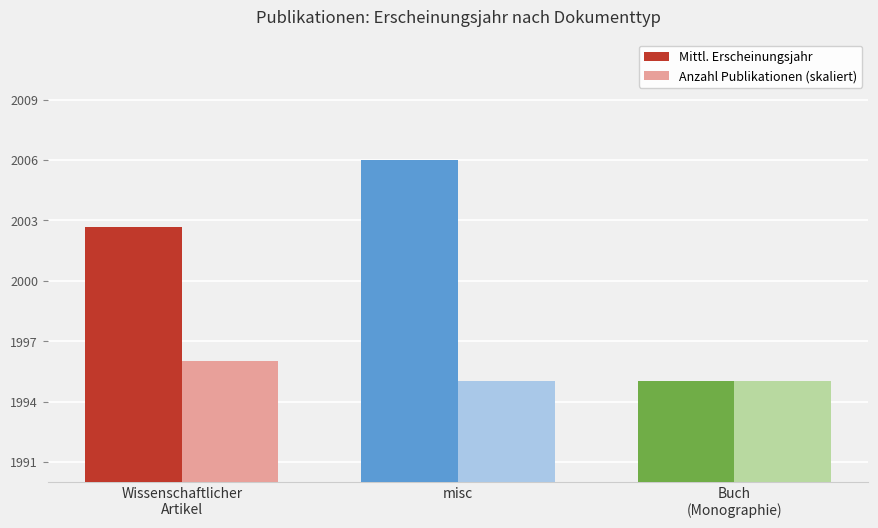

Is the value of Mittl. Erscheinungsjahr at Buch
(Monographie) greater than the value of Anzahl Publikationen (skaliert) at Wissenschaftlicher
Artikel?

No